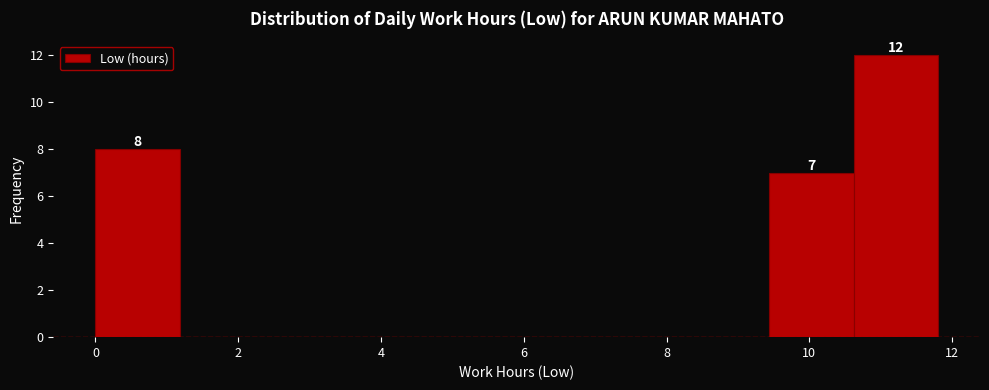

Over which range of the x-axis is the bar tallest?

10.62 to 11.80